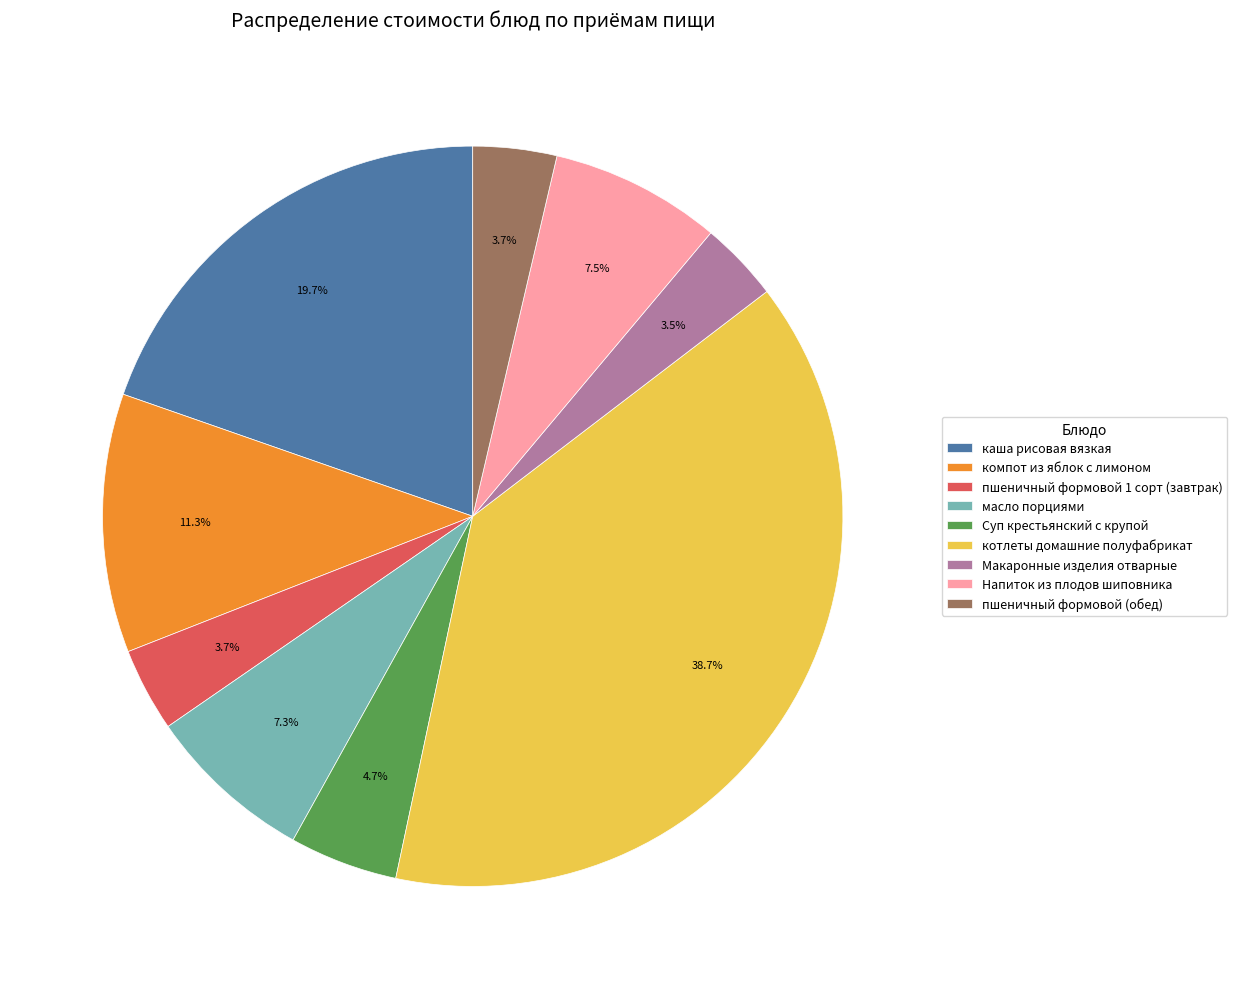

Count the number of slices in the pie.

9